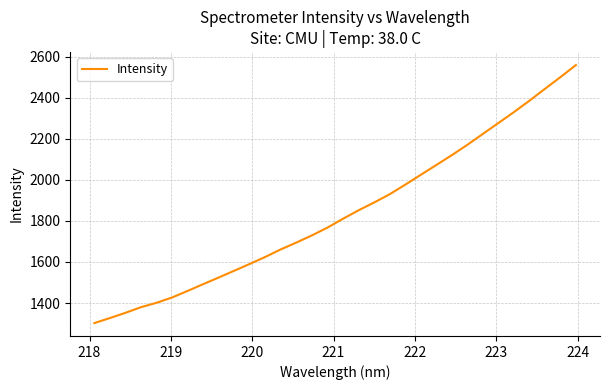

What is the greatest value displayed?

2559.5